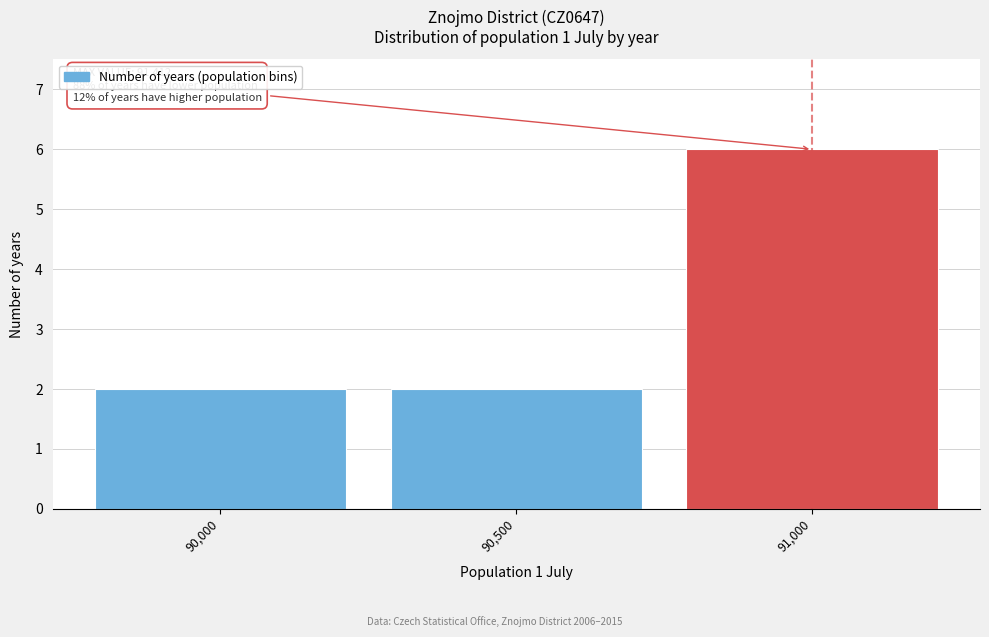

Reading left to right, extract all data points from this chart.

2	2	6